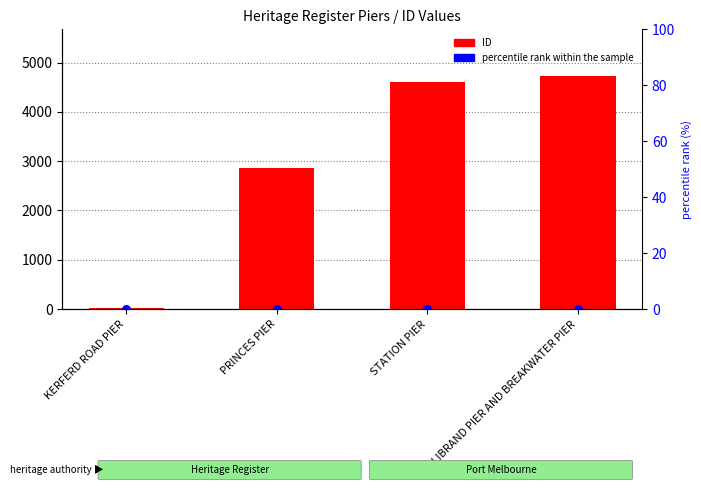

What are all the series names shown in the legend?

ID, percentile rank within the sample